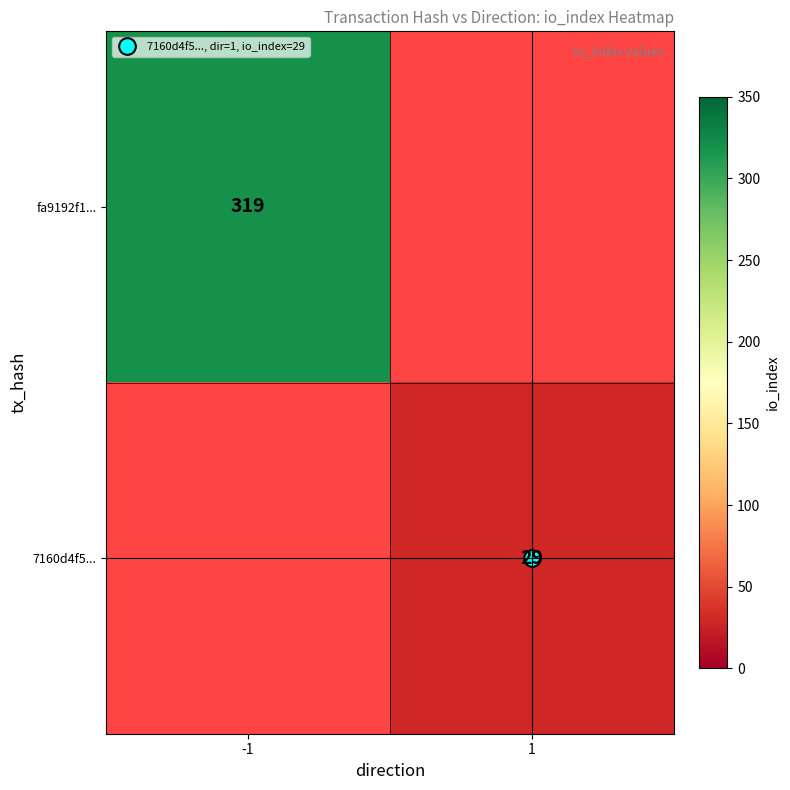

Is the value of fa9192f1... at 1 greater than the value of 7160d4f5... at -1?

No